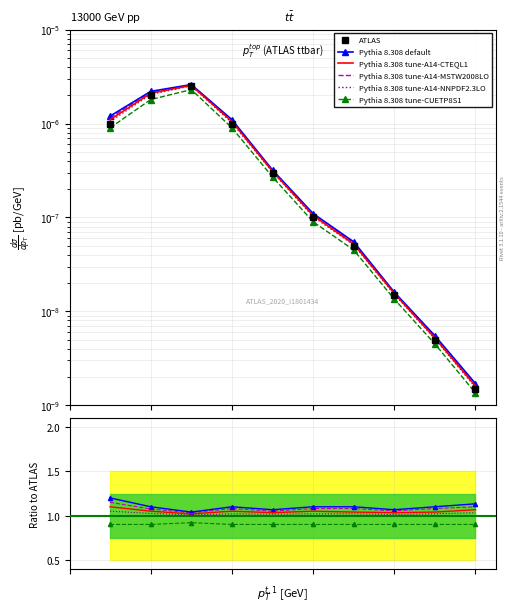

Is this an area chart (filled region under the line)?

No